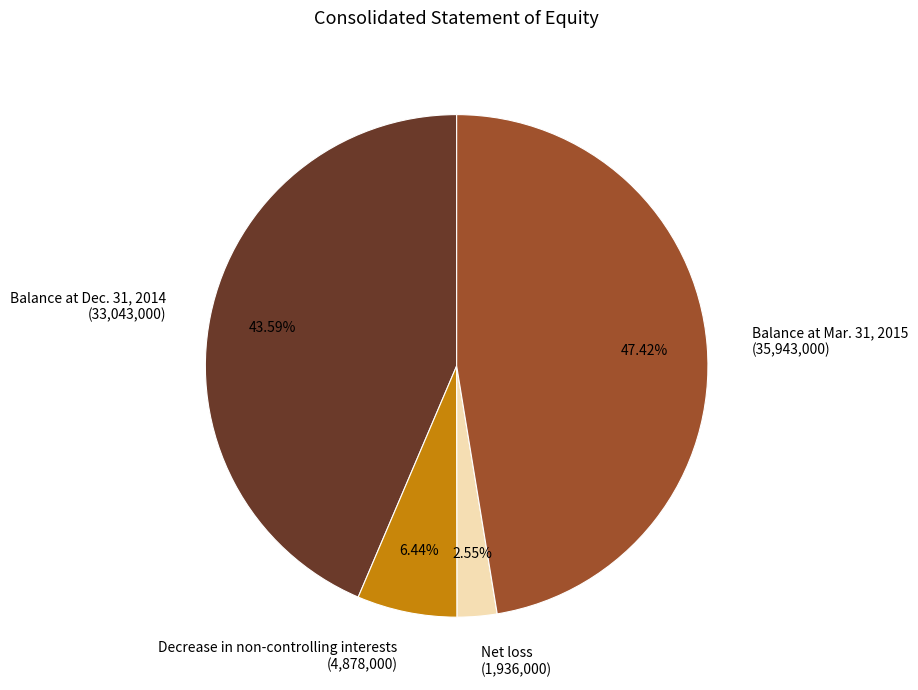

Which slice is the smallest?

Net loss